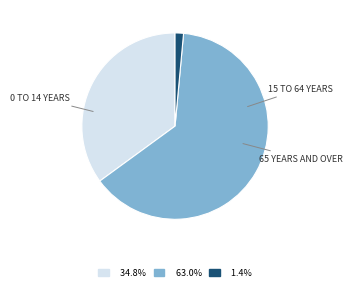

Is there a majority slice in this chart?

Yes